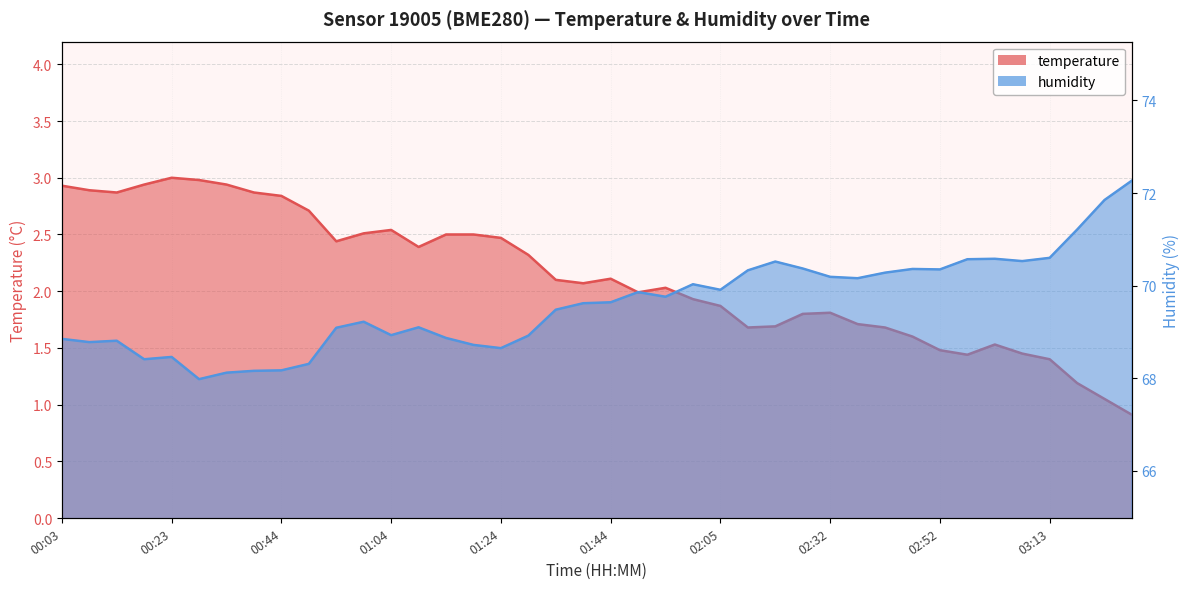

What is the label of the 12th point from the right?

02:32